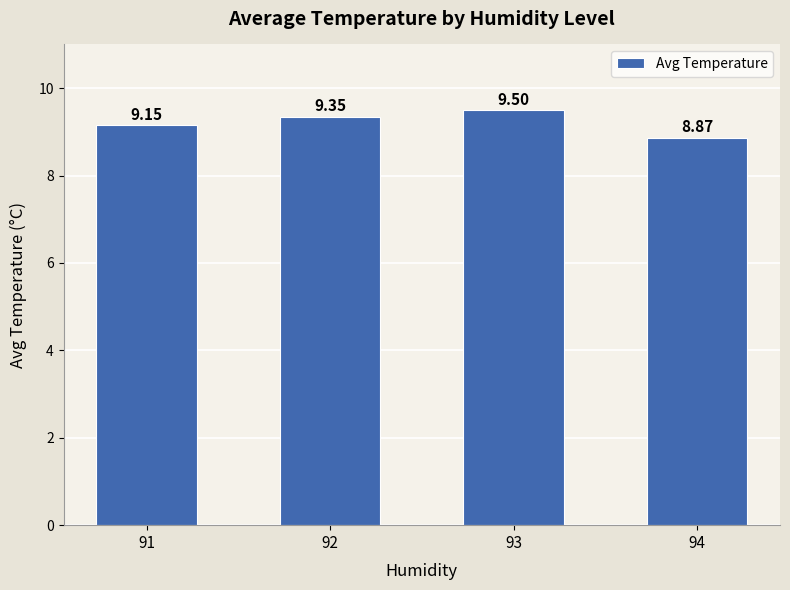

Which has a higher value, 91 or 92?

92